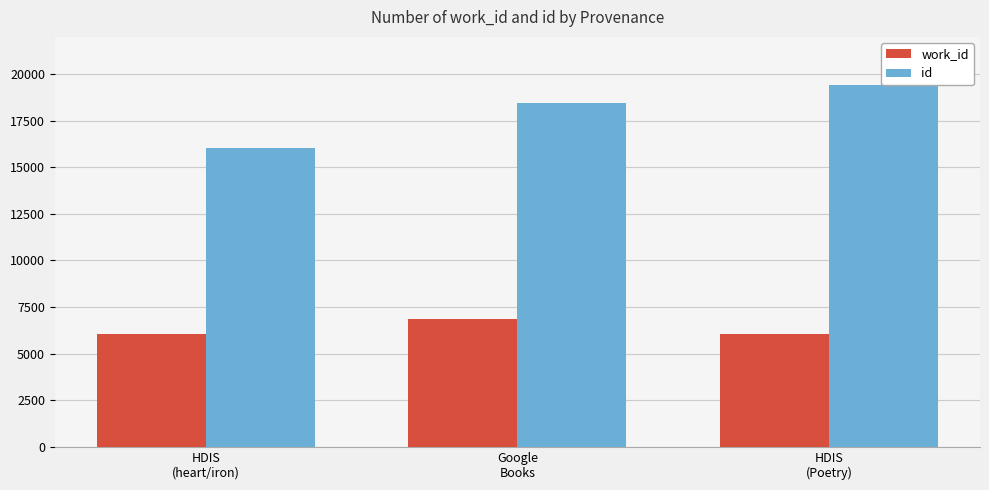

Between HDIS
(Poetry) and Google
Books, which is larger?

Google
Books